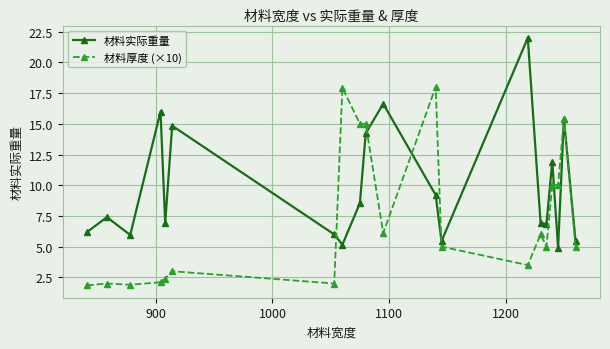

What is the highest value of the 材料实际重量 series?

22.0